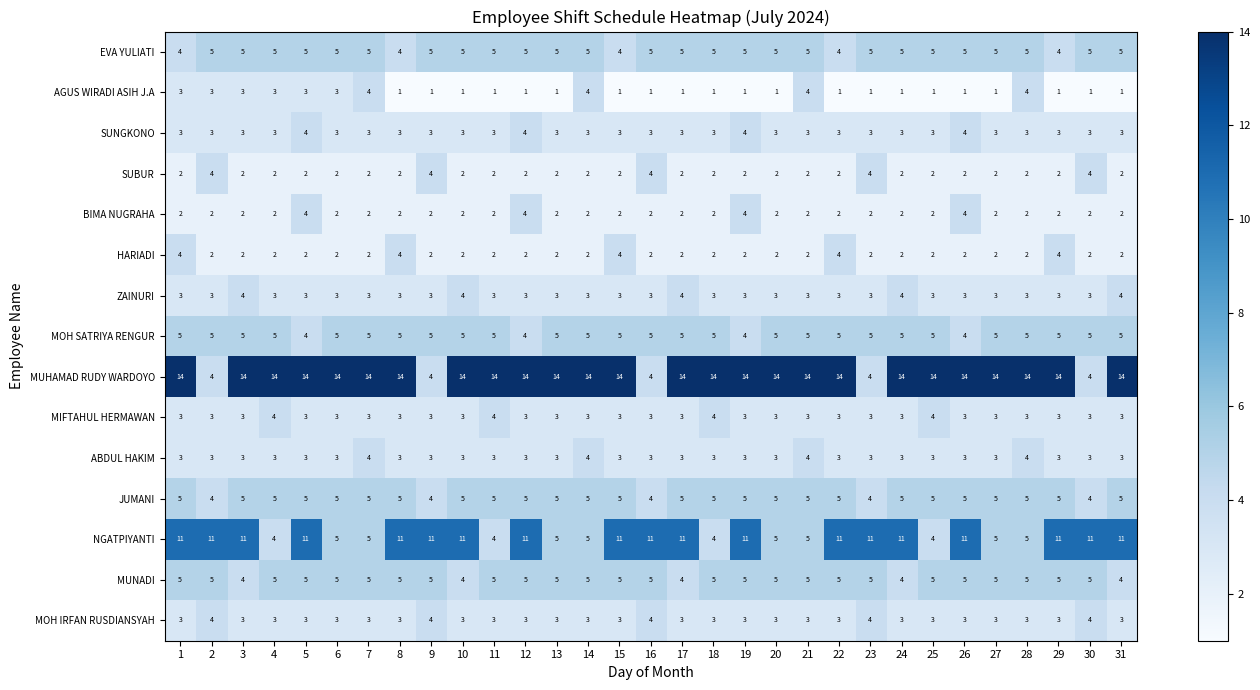

The EVA YULIATI series shows 3 at 9. True or false?

False